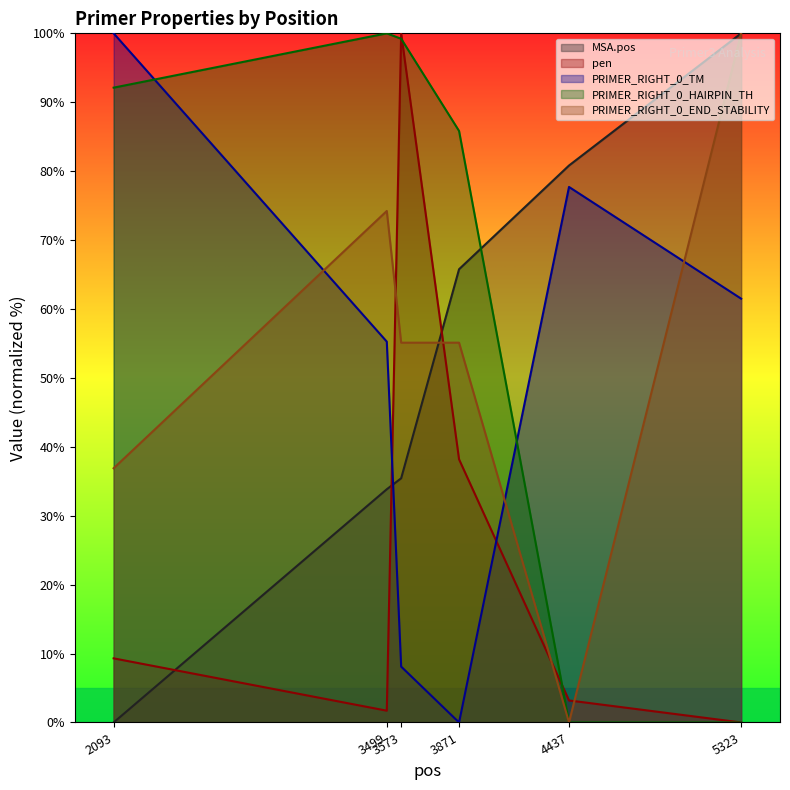

Which has a higher value, 3499 or 2093?

3499